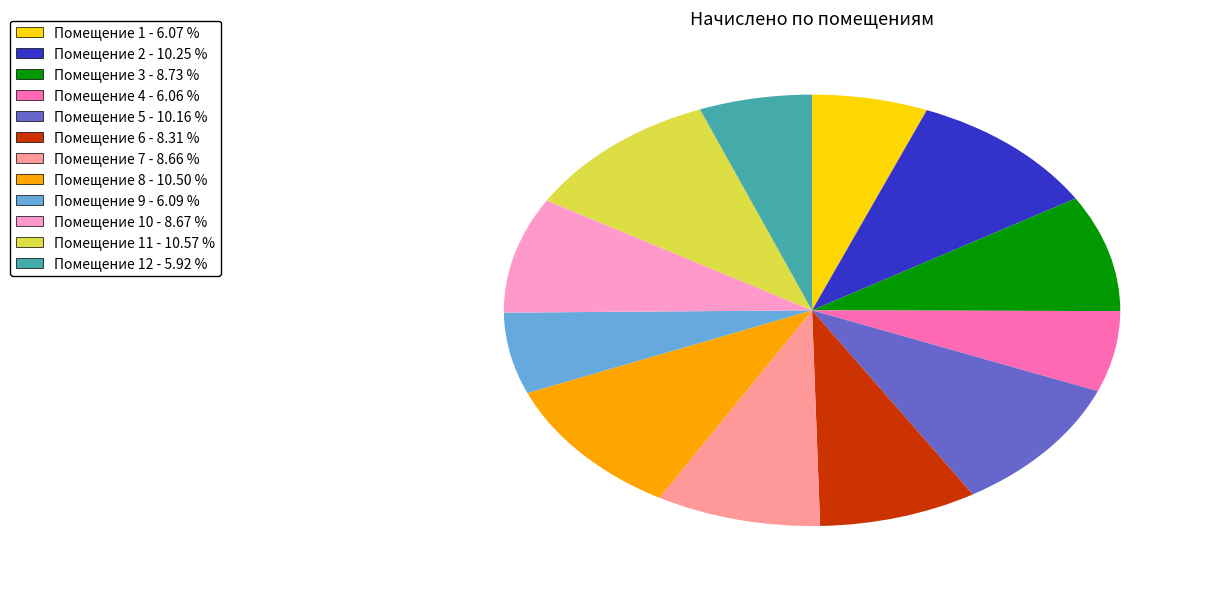

Does any single category account for the majority?

No